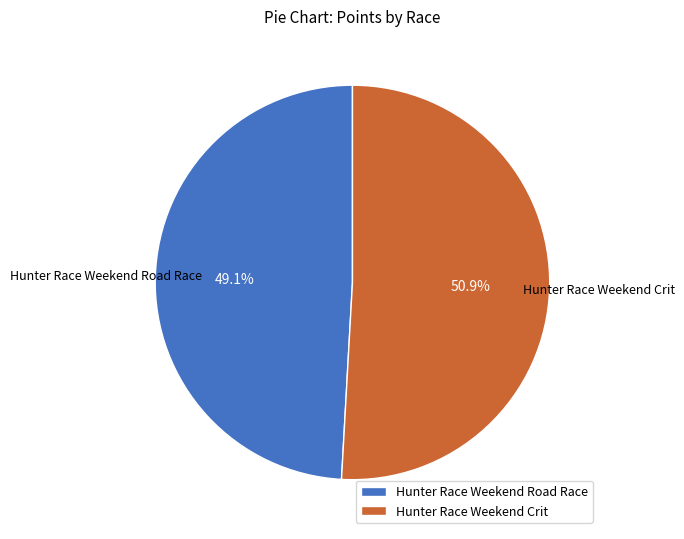

The Hunter Race Weekend Road Race slice represents 49% of the pie. True or false?

True